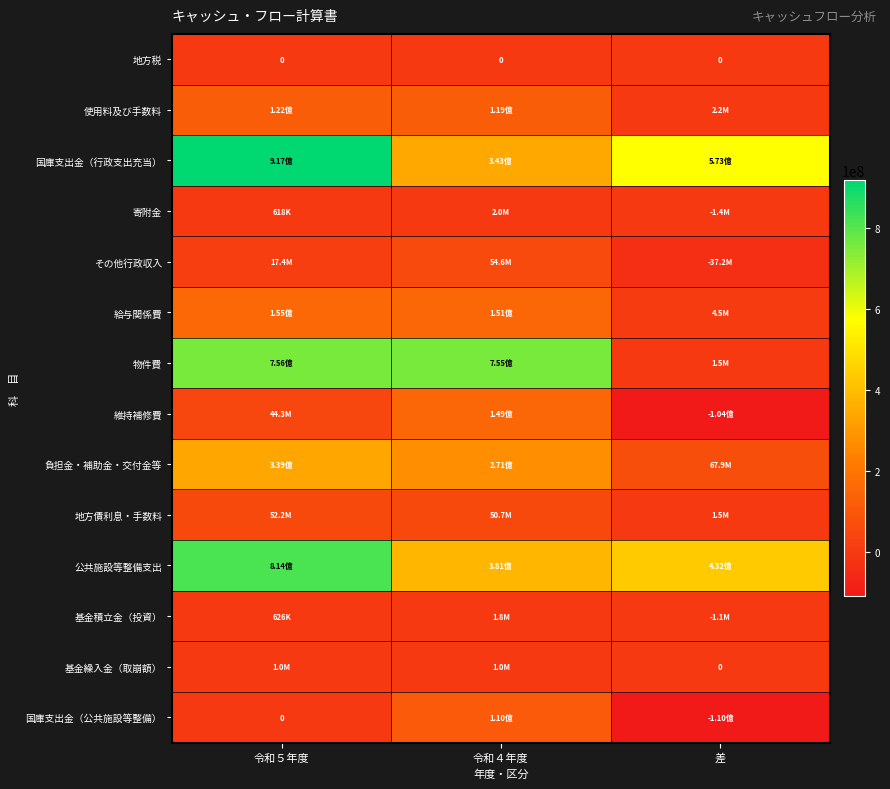

At how many categories does at least one series exceed 865213156?

1